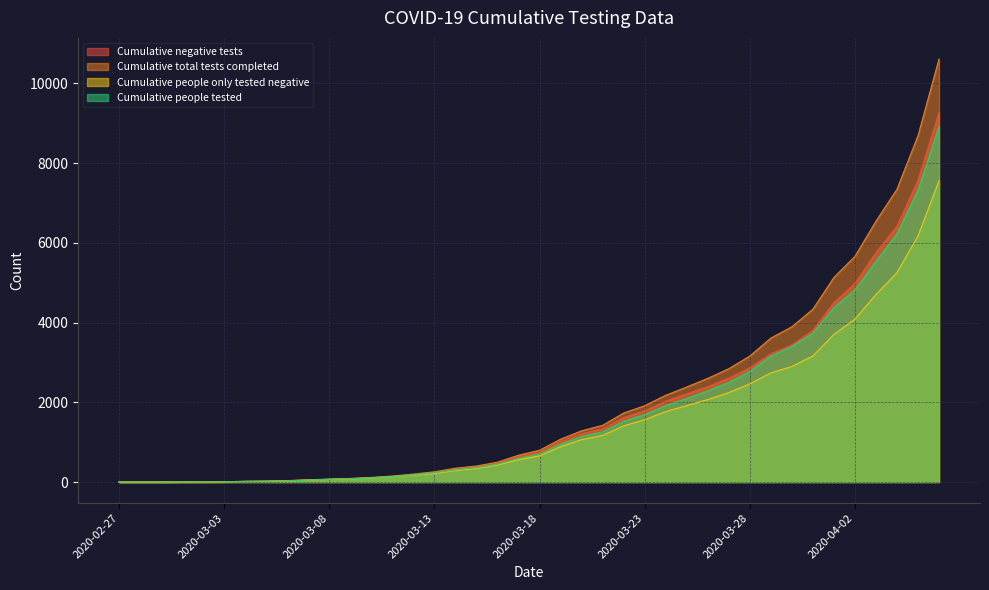

True or false: Cumulative people only tested negative and Cumulative people tested intersect in this chart.

False